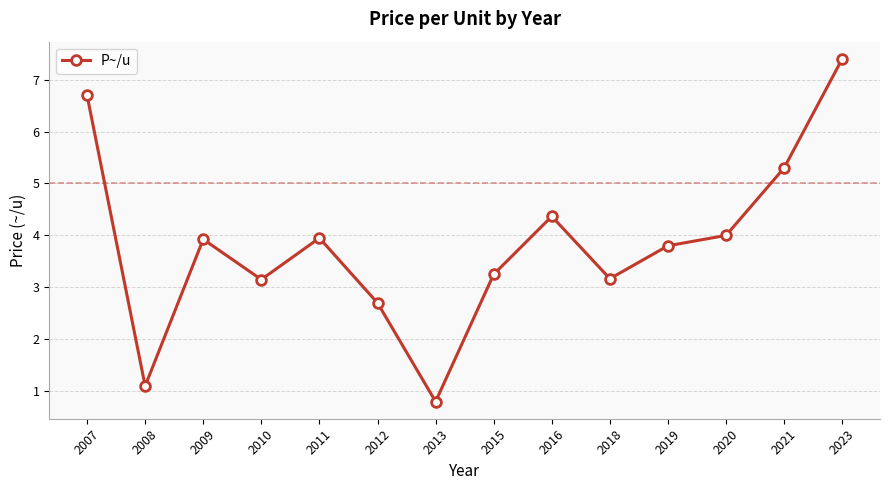

What value does the data have at 2019?

3.8